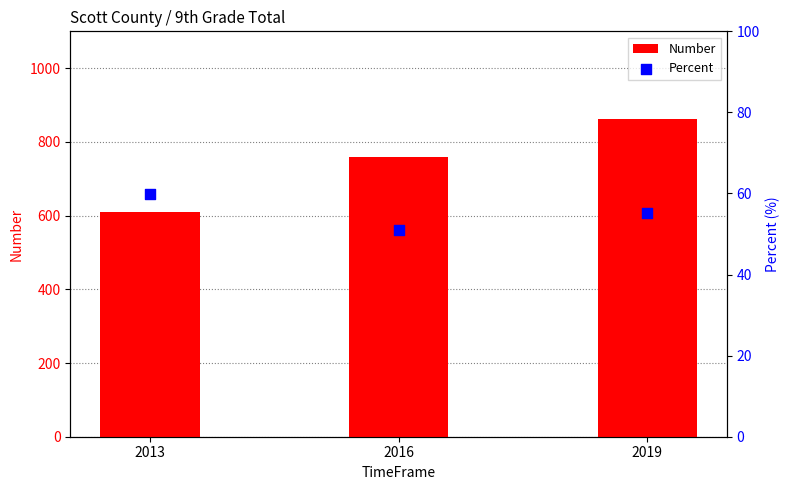

What are all the series names shown in the legend?

Number, Percent